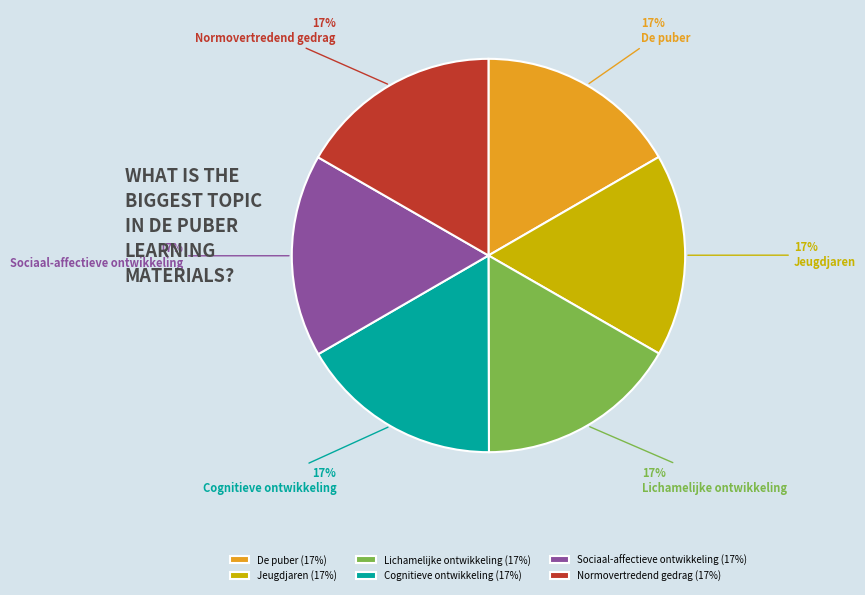

Do De puber and Jeugdjaren together represent more than half of the pie?

No